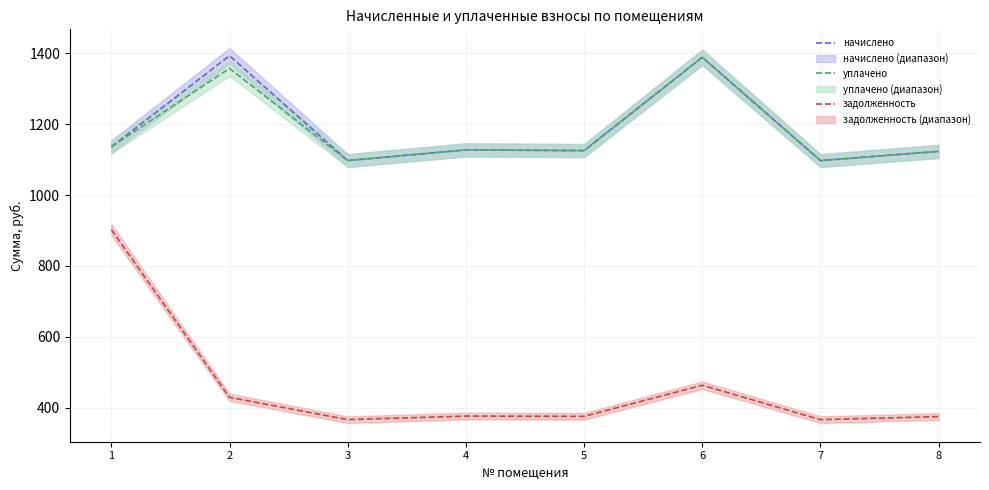

True or false: уплачено has a value of 1794.2 at 8.

False